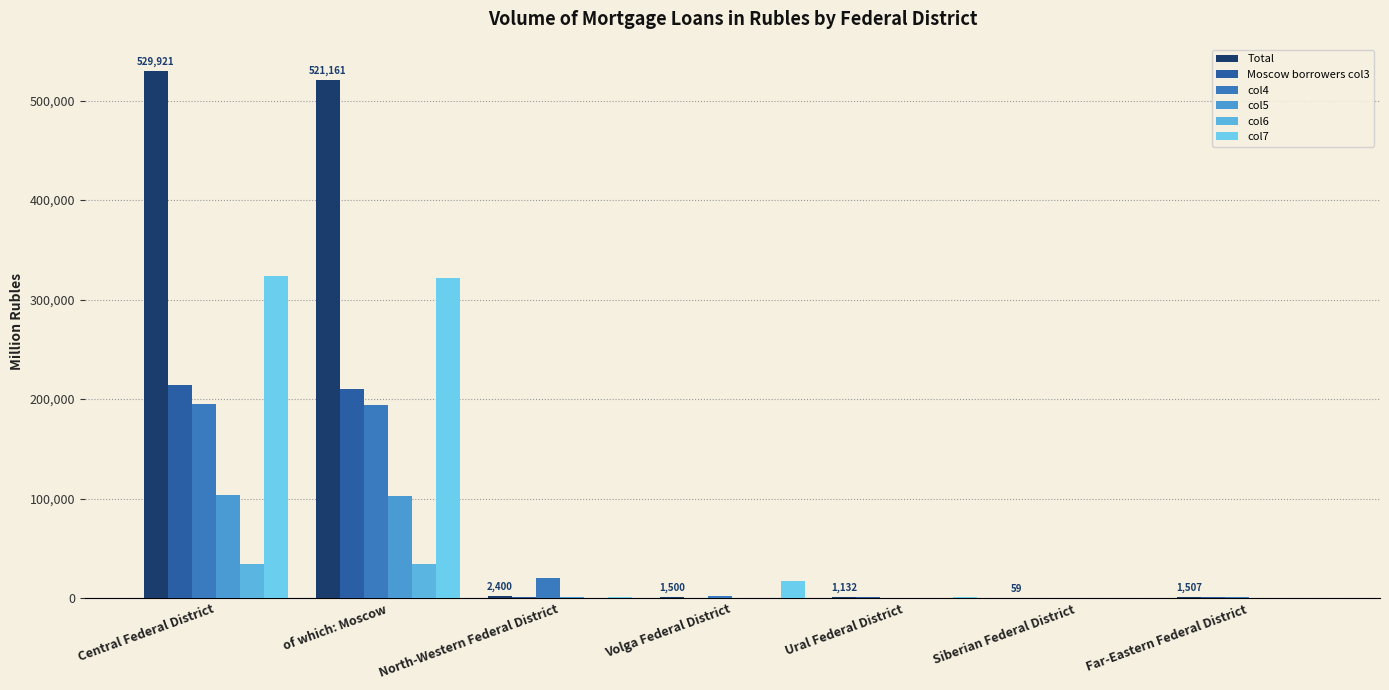

Which series changed the most between of which: Moscow and Volga Federal District?

Total